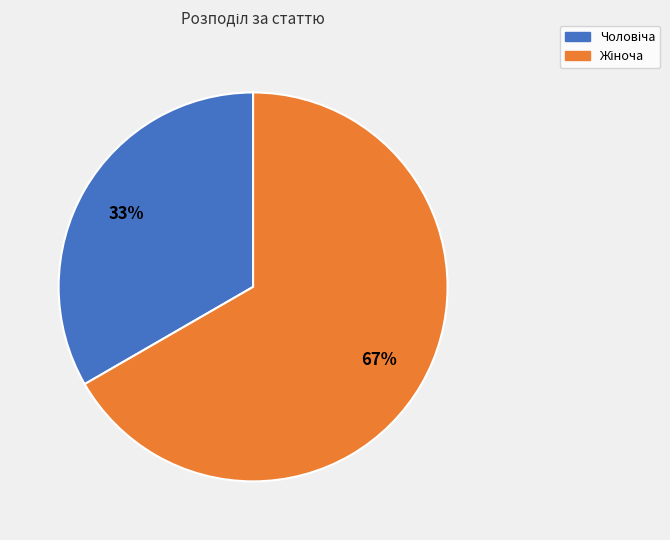

To the nearest percent, what is the average slice percentage?

50%